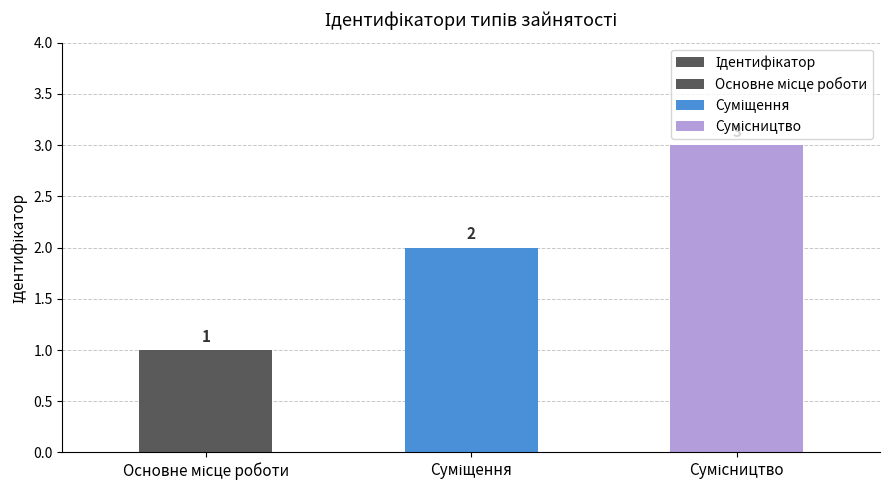

The chart shows a value of 1 at Основне місце роботи. True or false?

True